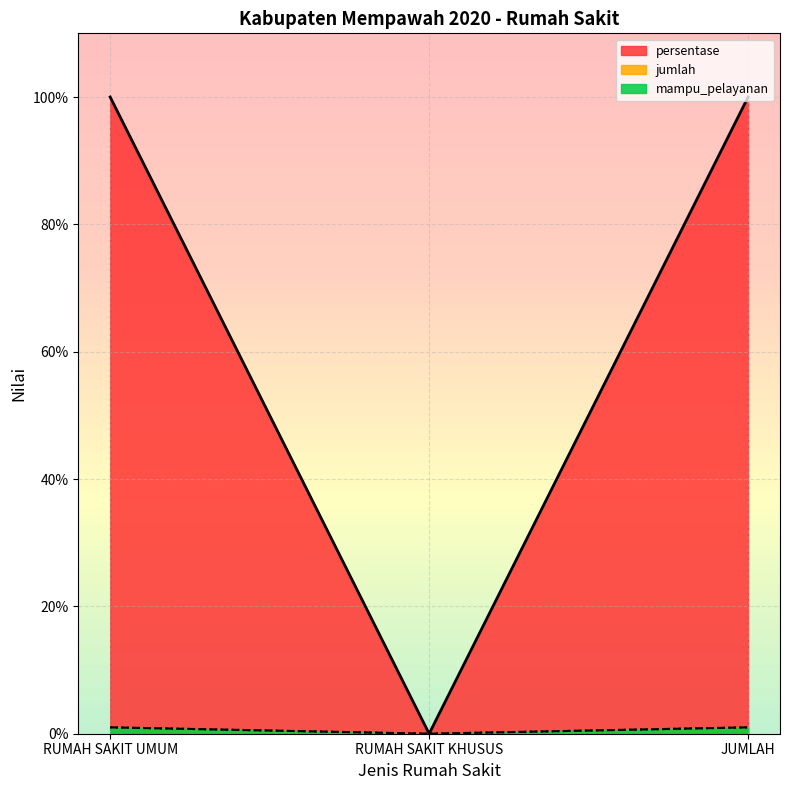

Which has a higher value, RUMAH SAKIT UMUM or JUMLAH?

RUMAH SAKIT UMUM